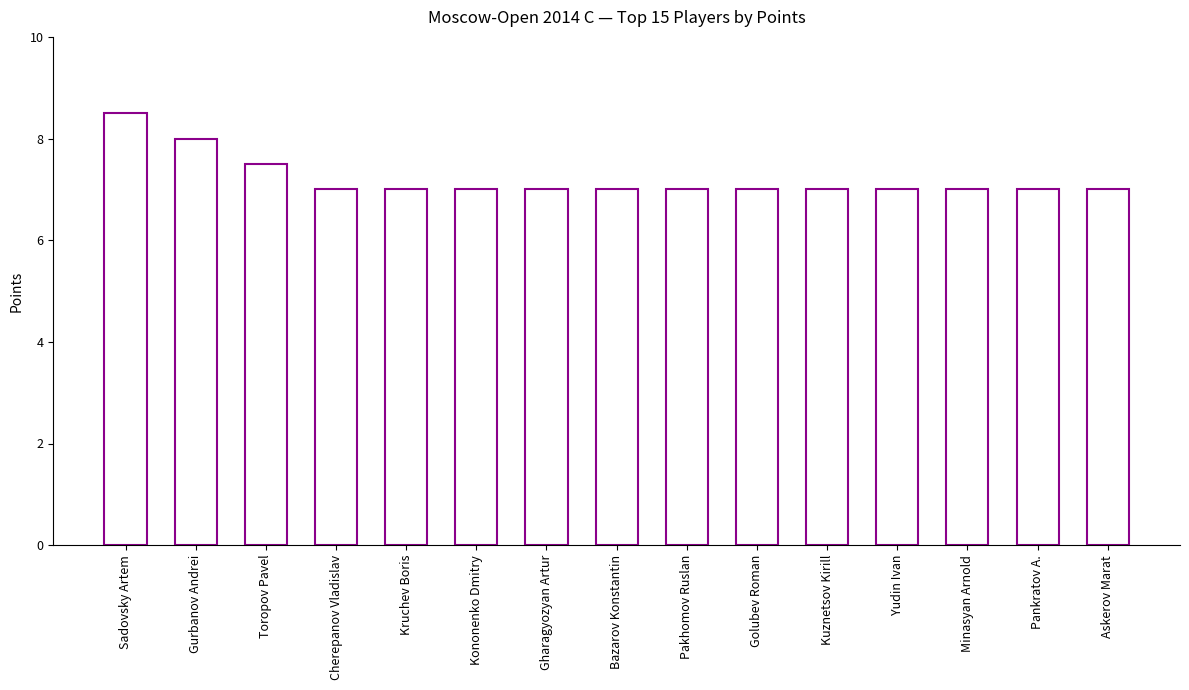

What is the maximum value shown in the chart?

8.5